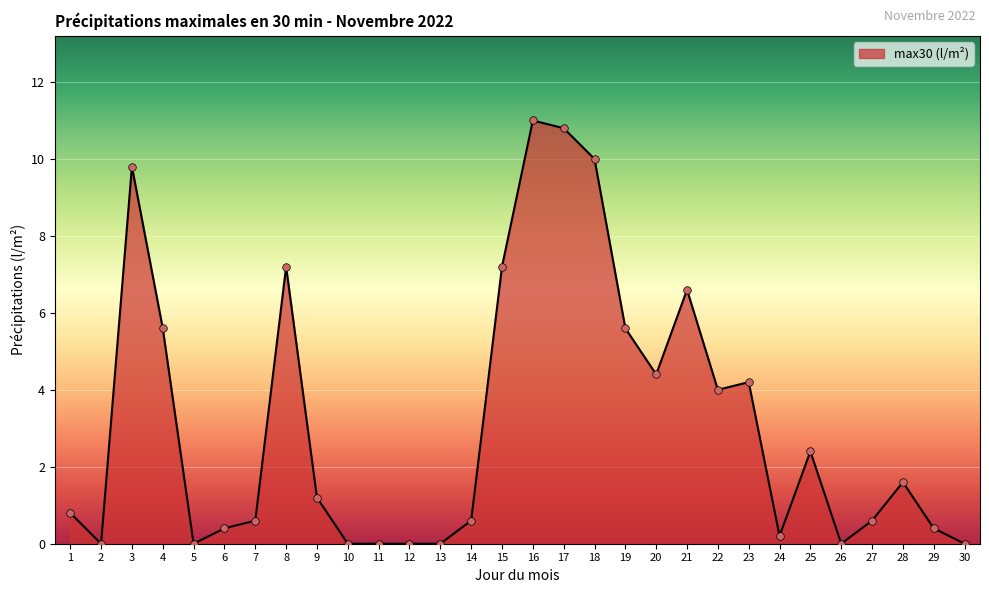

Approximately how many times larger is the value at 4 compared to 20?

1.3